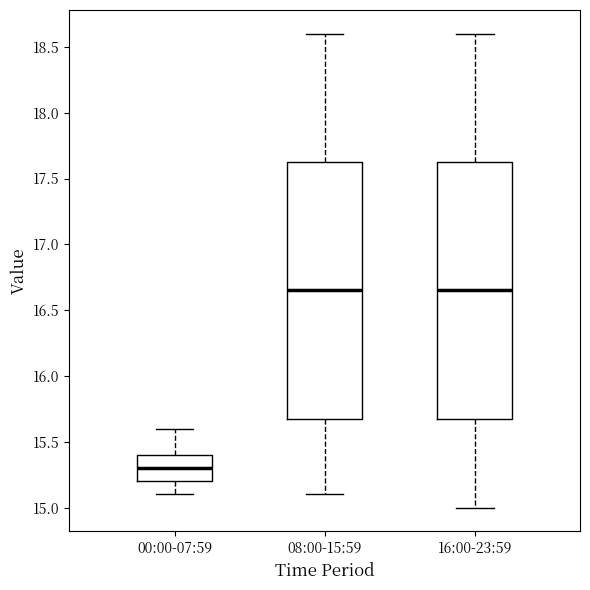

Reading left to right, transcribe this box plot: for each box, give where its median line is, the range the box spans, and where its two whiskers end, as read against the y-axis. The values are not printed on the chart, so give them approximately, as read against the axis.

00:00-07:59: median 15.30, box 15.20 to 15.40, whiskers 15.10 to 15.60
08:00-15:59: median 16.65, box 15.70 to 17.65, whiskers 15.10 to 18.60
16:00-23:59: median 16.65, box 15.70 to 17.65, whiskers 15.00 to 18.60